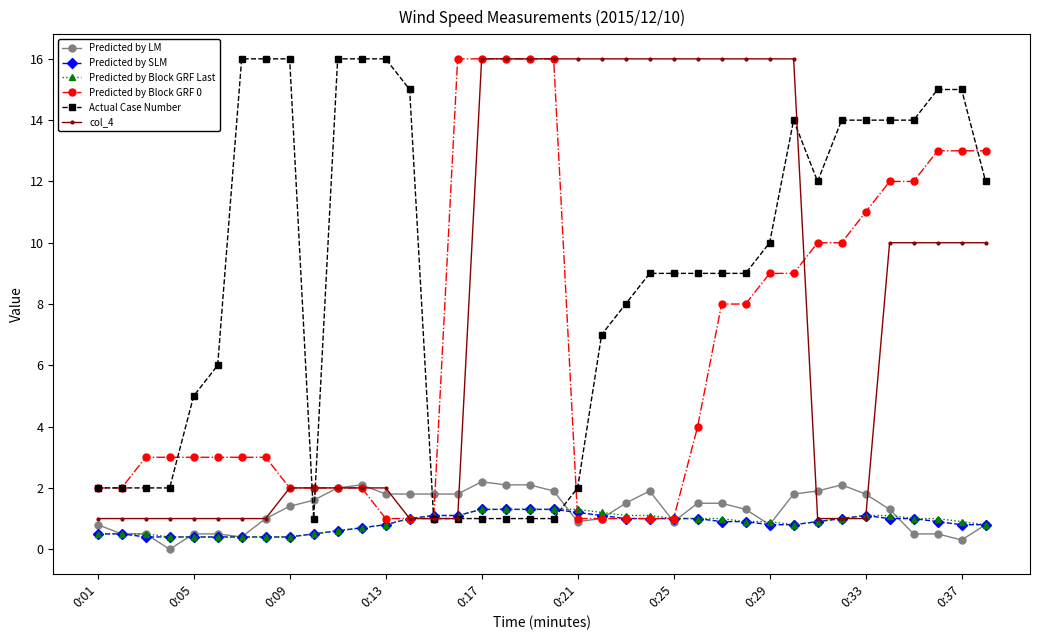

Which series ends up on top after the final intersection of Predicted by LM and Actual Case Number?

Actual Case Number